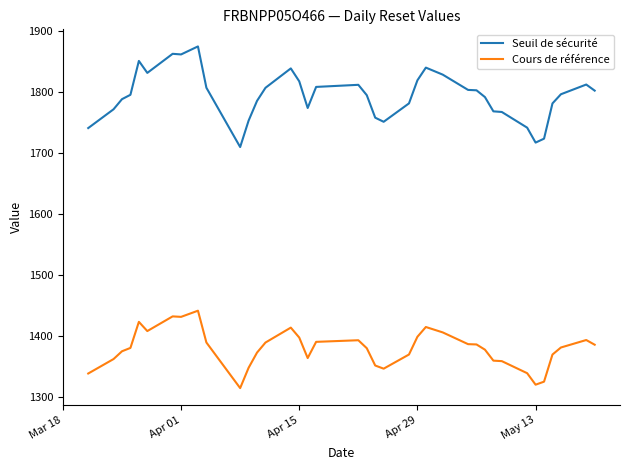

True or false: Seuil de sécurité and Cours de référence cross at least once.

False